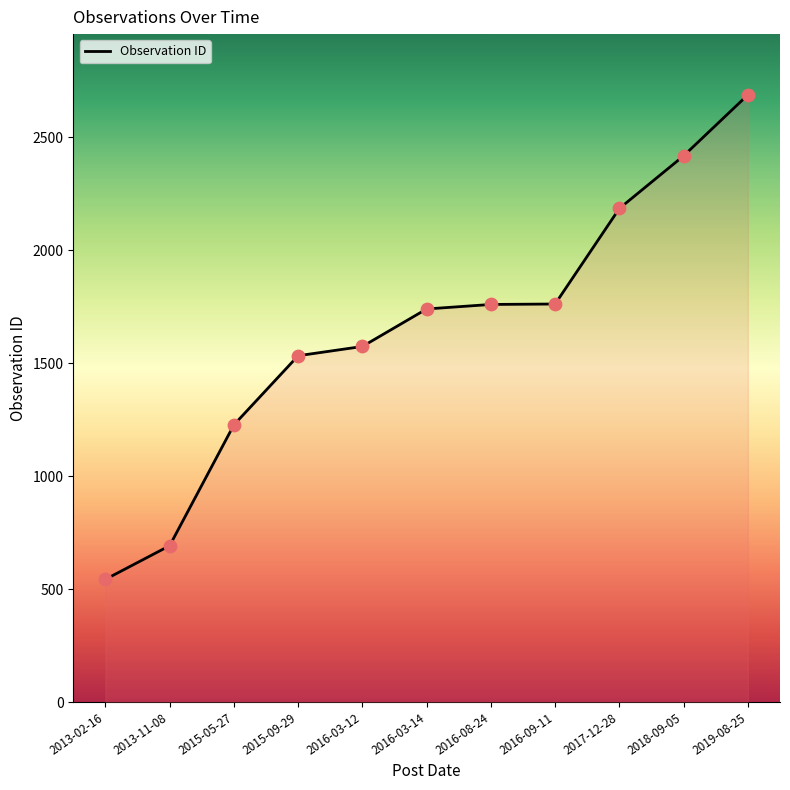

Approximately how many times larger is the value at 2016-08-24 compared to 2016-03-12?

1.1